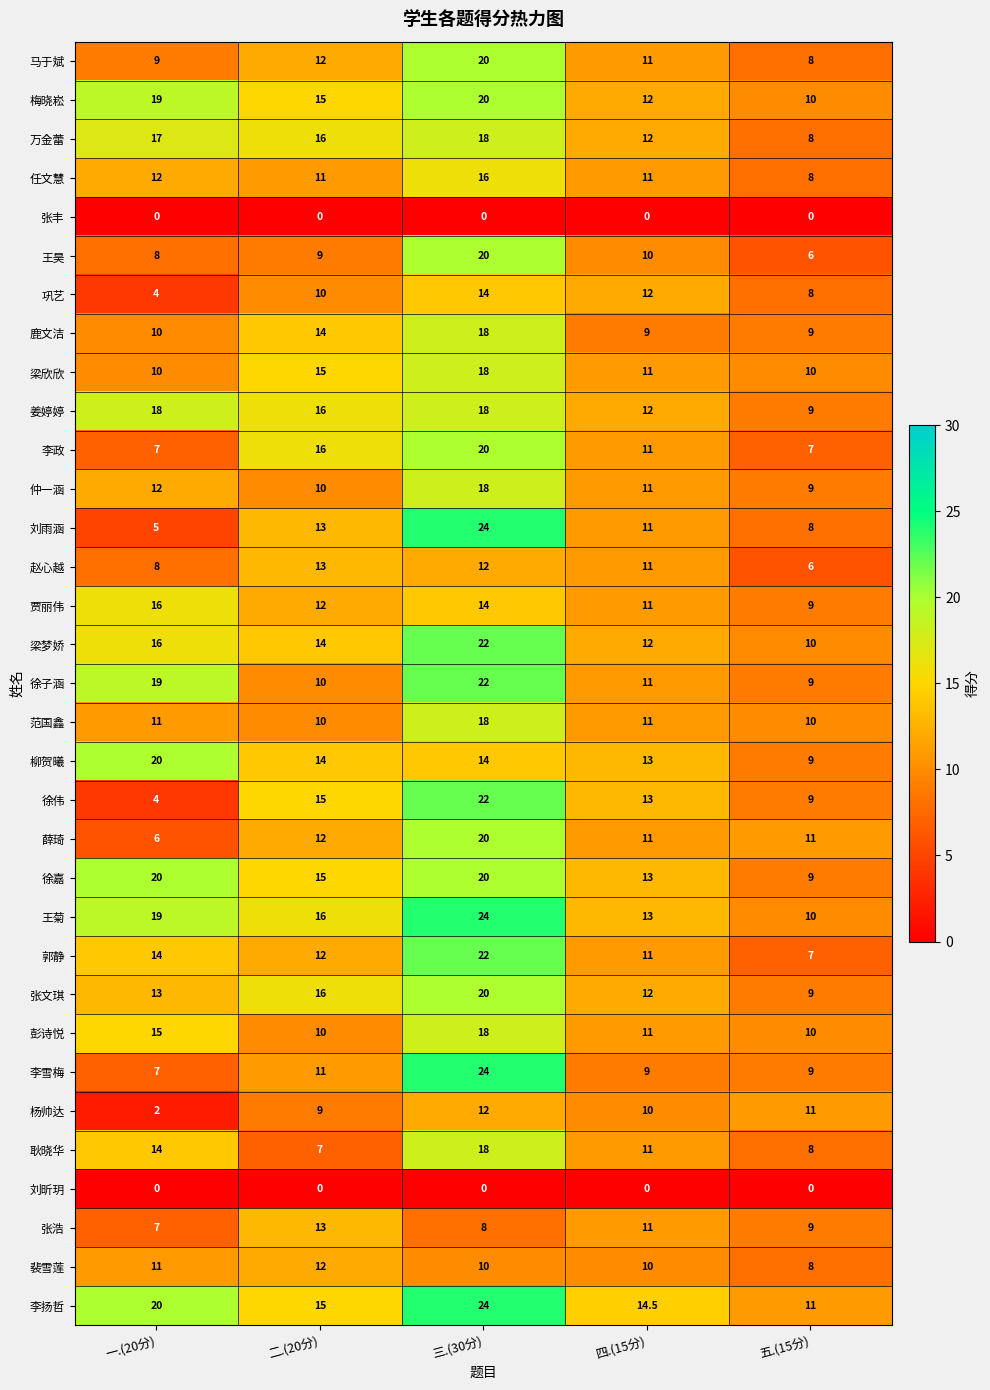

List the labels in order of 徐伟 value, largest first.

三.(30分), 二.(20分), 四.(15分), 五.(15分), 一.(20分)